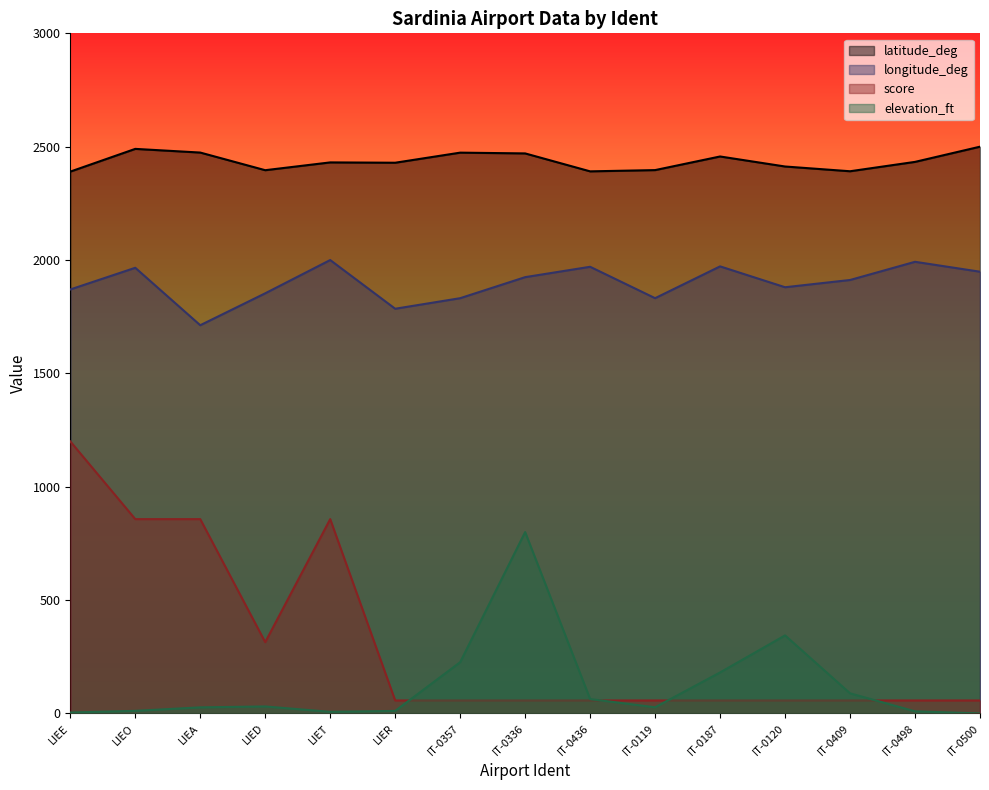

At which label is latitude_deg closest to 2445?

IT-0187